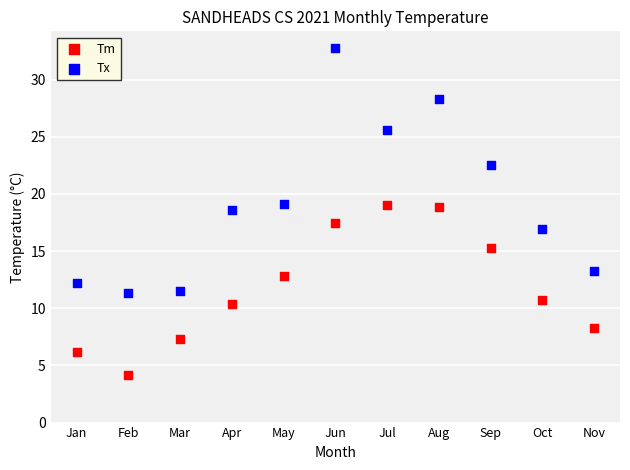

Which series contains the highest Y value?

Tx